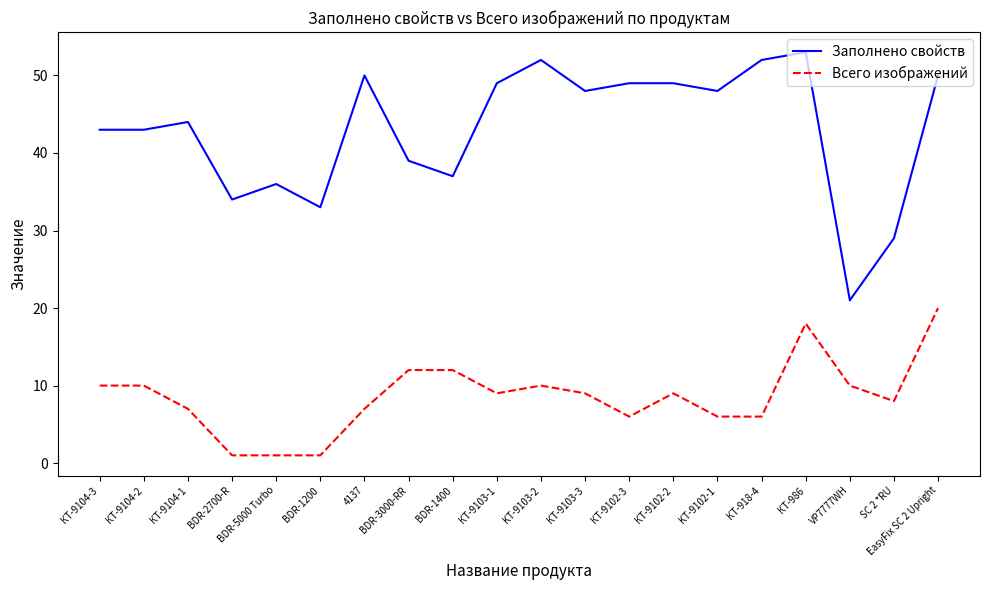

What is the maximum value shown in the chart?

53